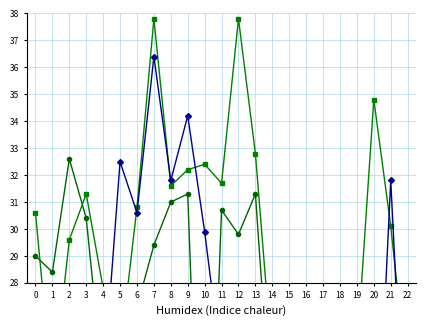

The value of 9.091 at 29 is 33.3. True or false?

False